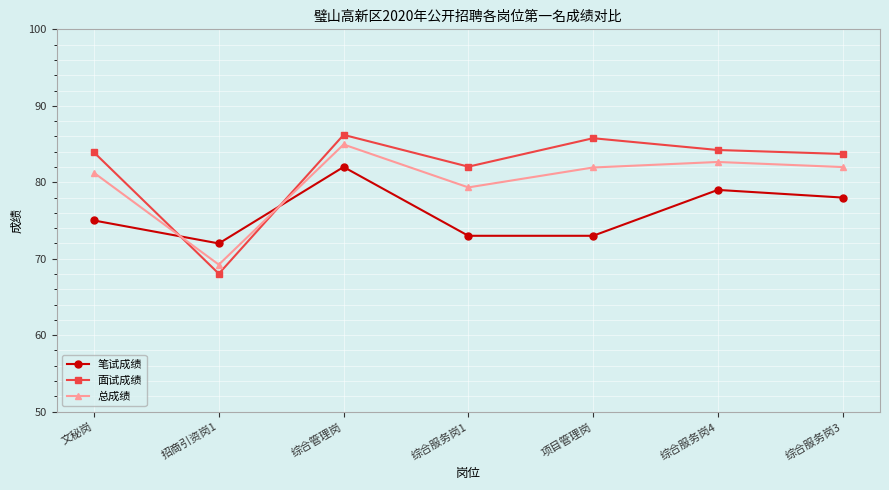

Does the chart display data point markers on the line(s)?

Yes